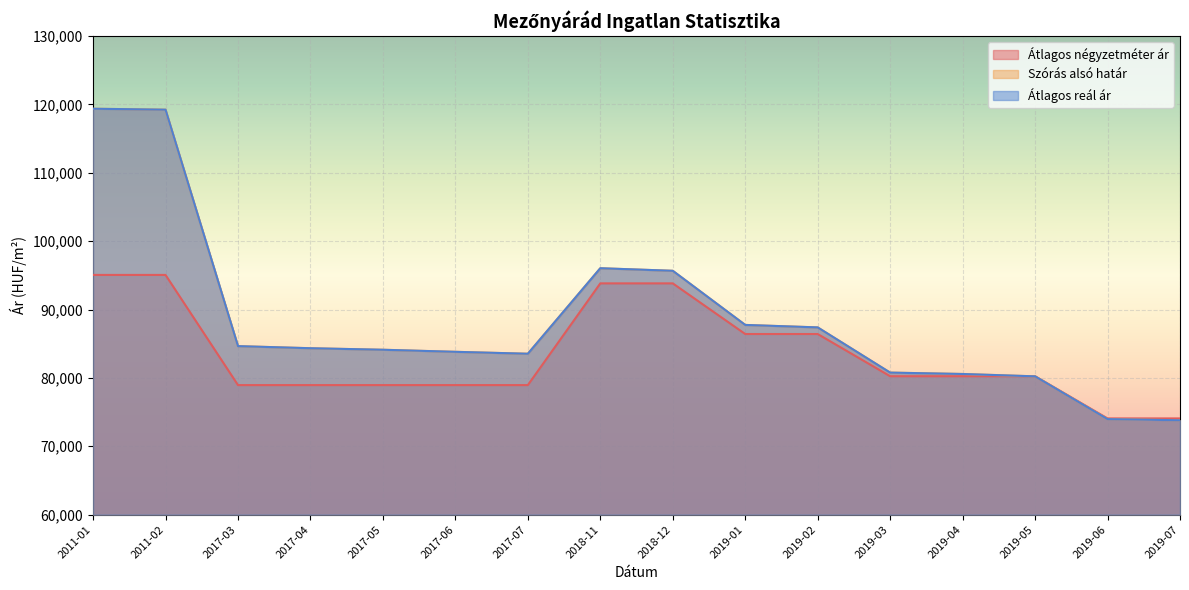

True or false: Átlagos reál ár has a value of 35333 at 2019-04.

False